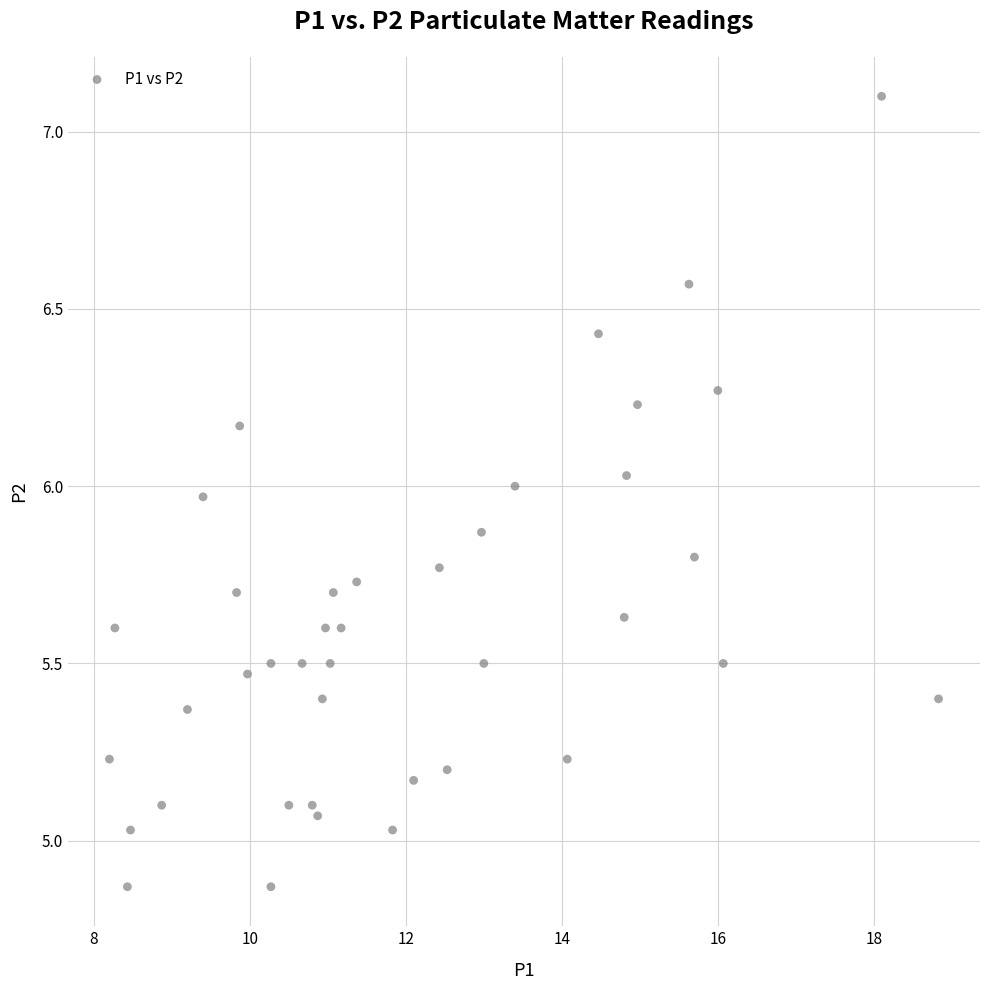

What is the range of X values (max minus min)?

10.6